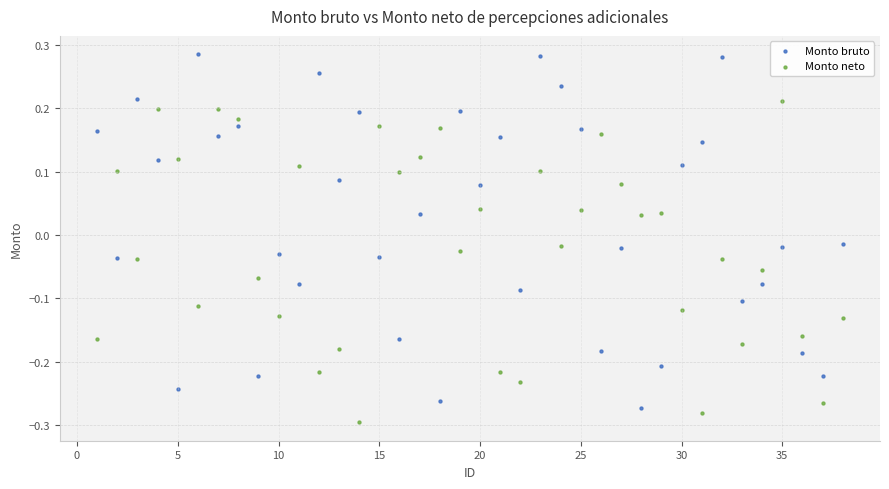

Across all data points, what is the range of Y values (max minus min)?

0.6